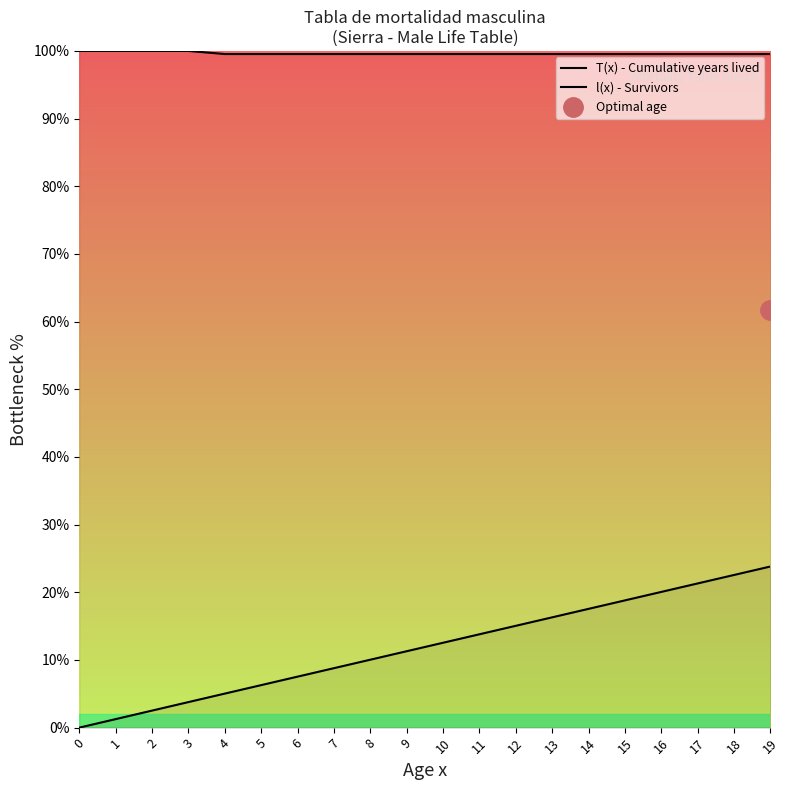

At 14, list the series in order from smallest to largest.

T(x) - Cumulative years lived, l(x) - Survivors